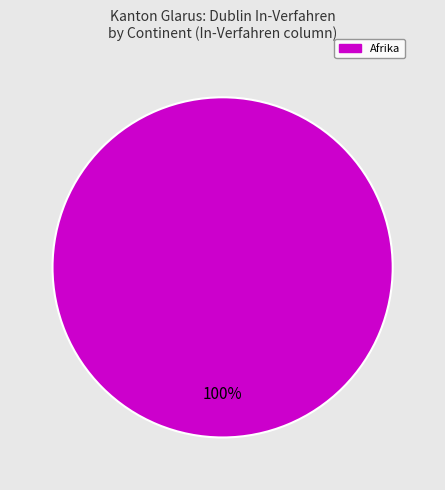

Is there a majority slice in this chart?

Yes